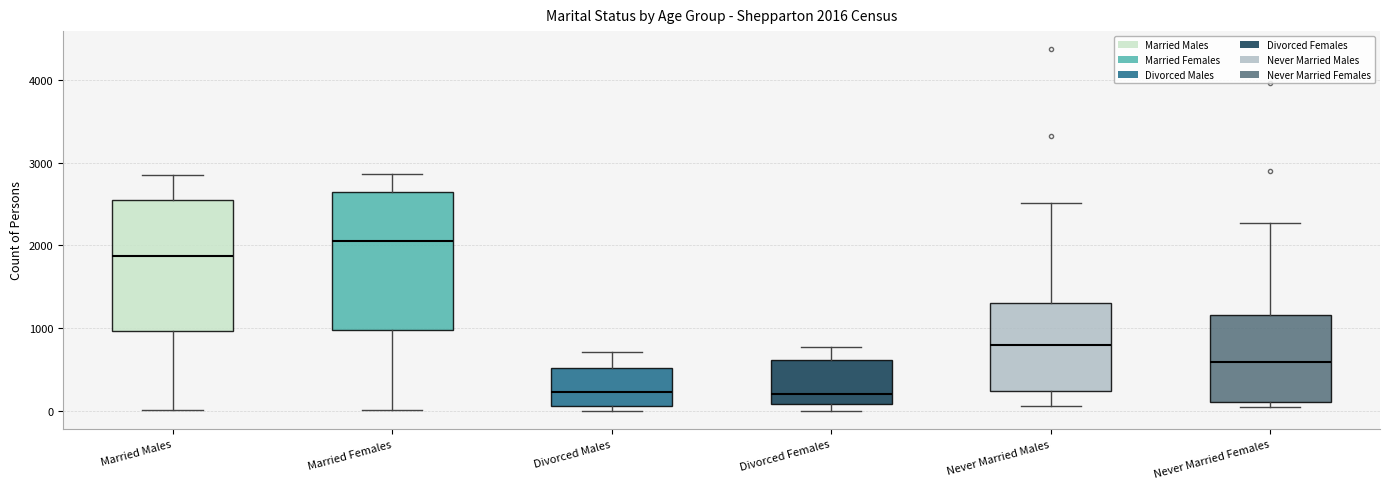

Which box has the highest median line?

Married Females